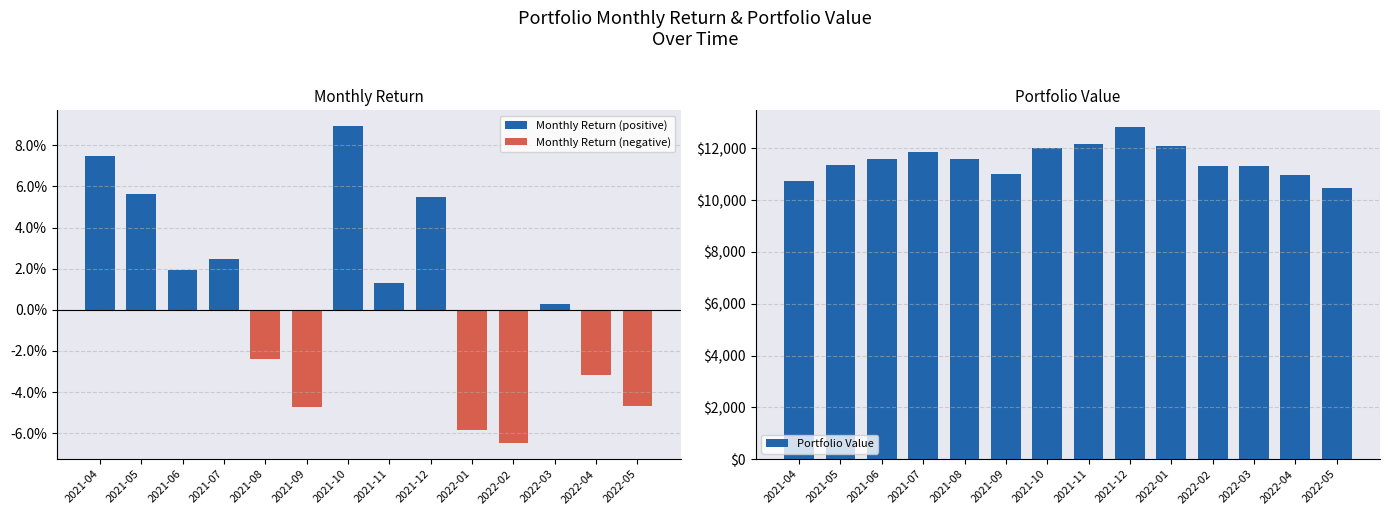

Is the value of Monthly Return (negative) at 2022-05 greater than the value of Portfolio Value at 2021-07?

No